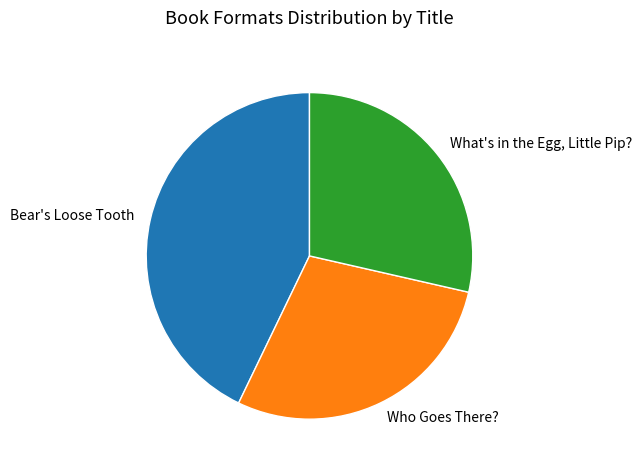

Between Bear's Loose Tooth and What's in the Egg, Little Pip?, which is larger?

Bear's Loose Tooth